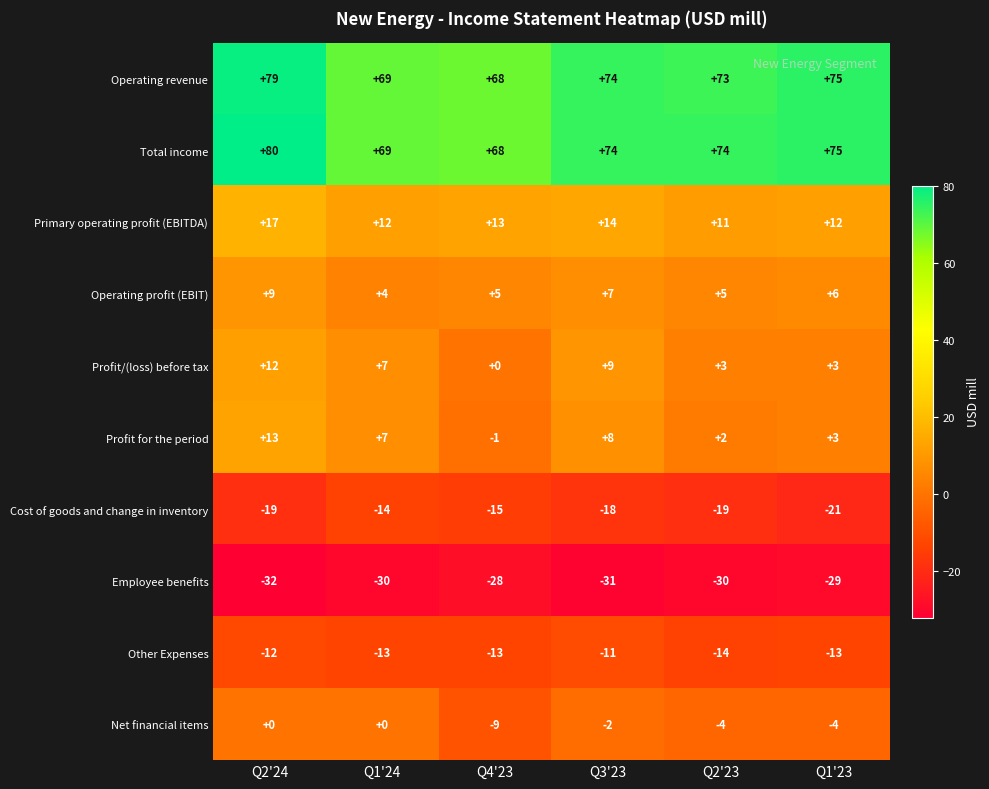

What is the sum of all Profit for the period values?

32